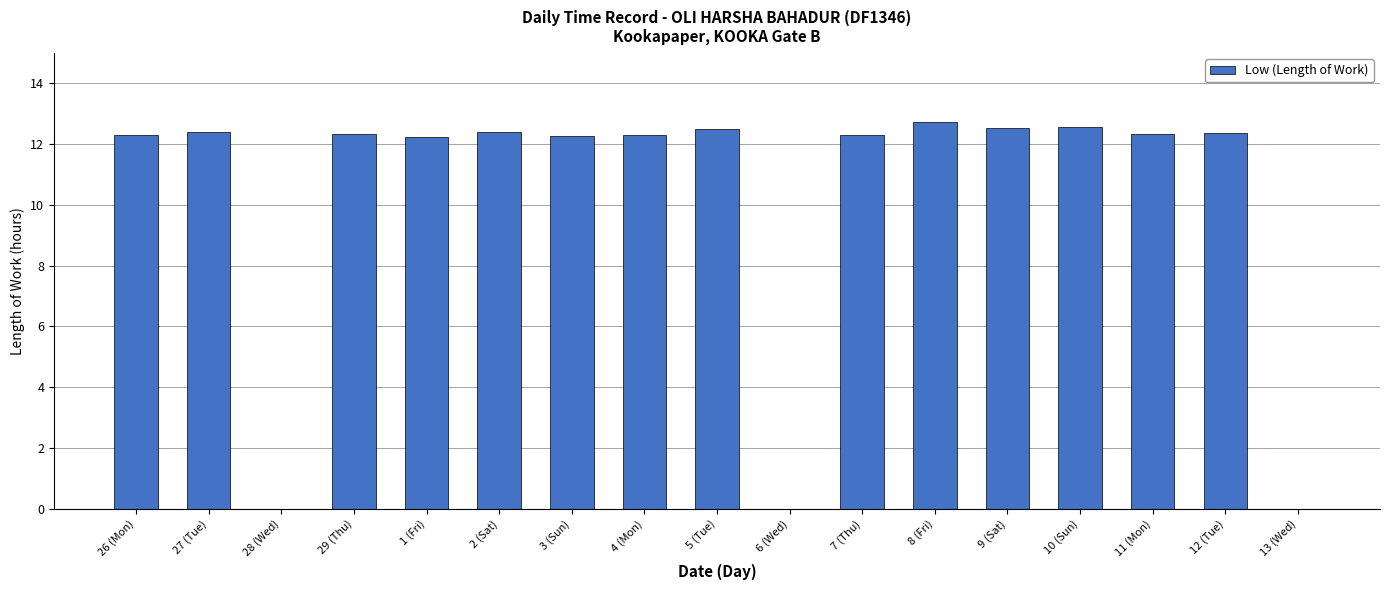

Is it true that the value at 4 (Mon) is 12.3?

True